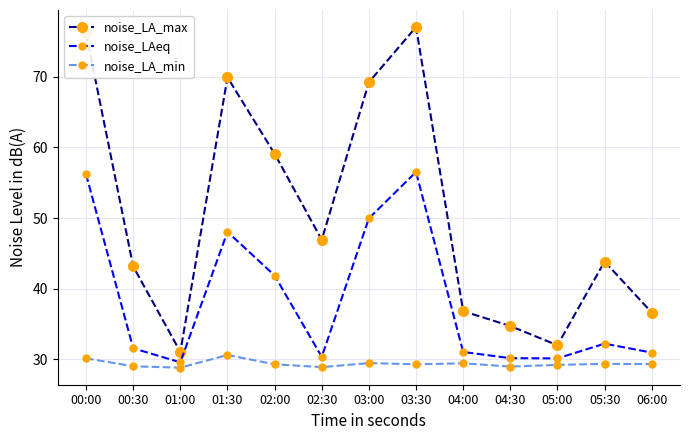

Which series changed the most between 00:30 and 02:00?

noise_LA_max